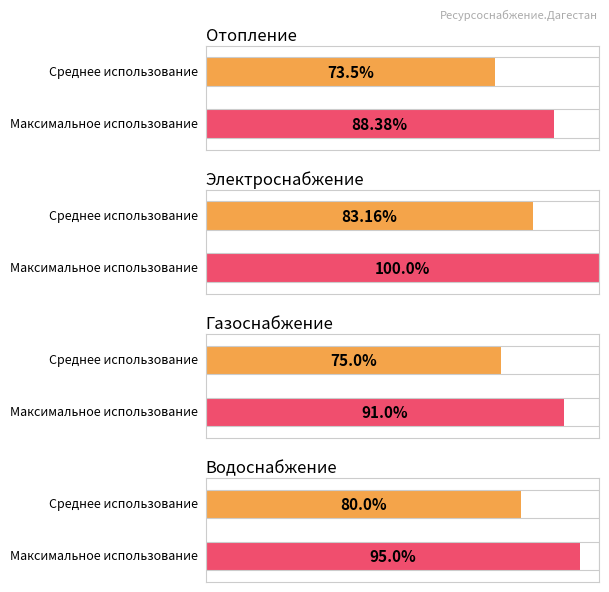

Does the chart contain stacked bars?

No